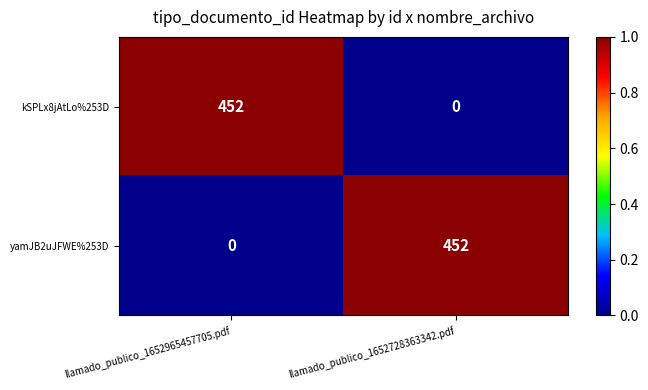

What is the average value of the kSPLx8jAtLo%253D series?

226